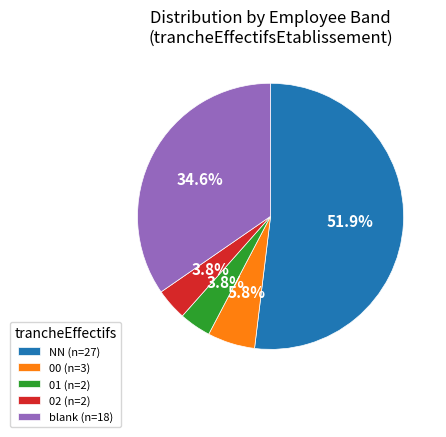

What is the largest slice in the pie chart?

NN (n=27)